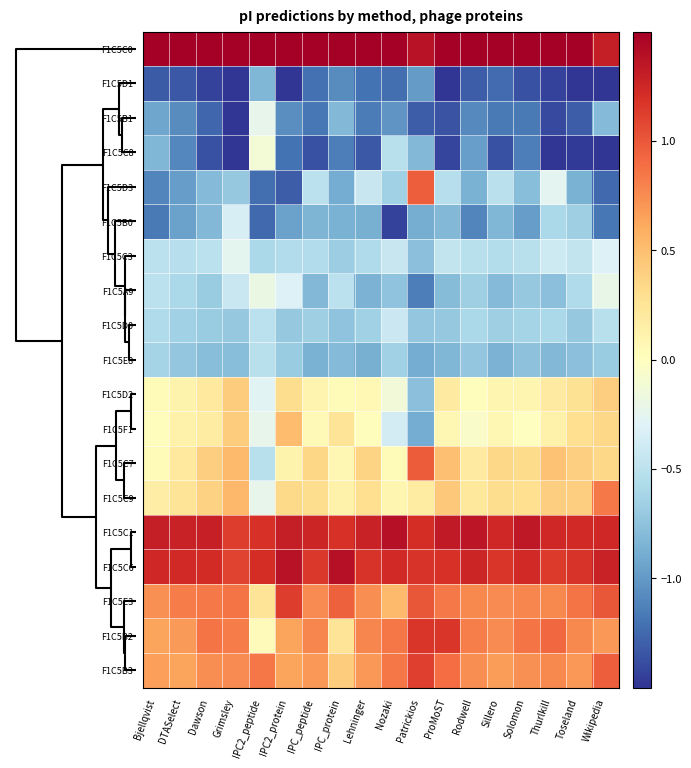

At how many categories does at least one series exceed 0?

18